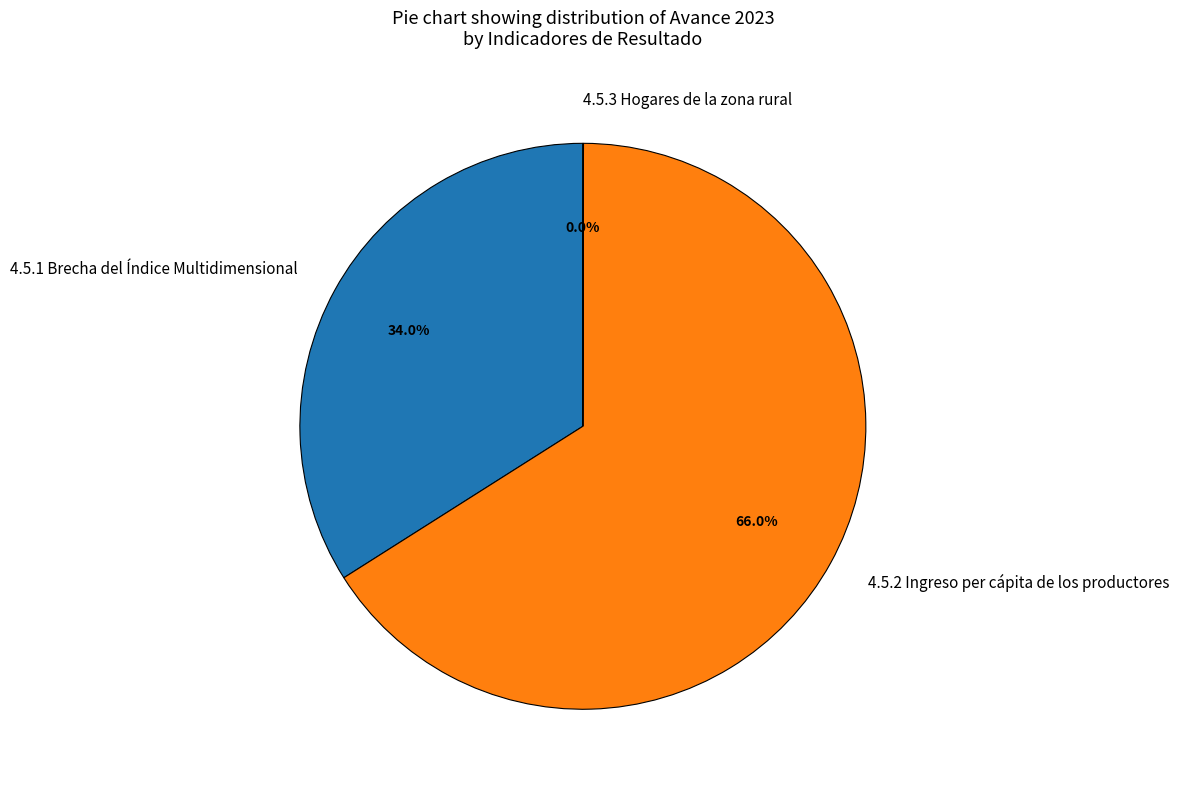

To the nearest percent, what portion does 4.5.1 Brecha del Índice Multidimensional represent?

34%